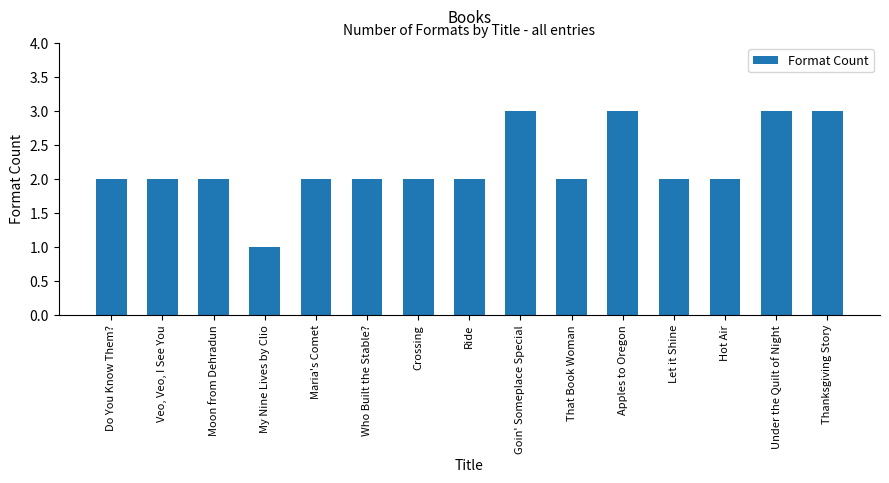

How many values are between 2 and 3?

14